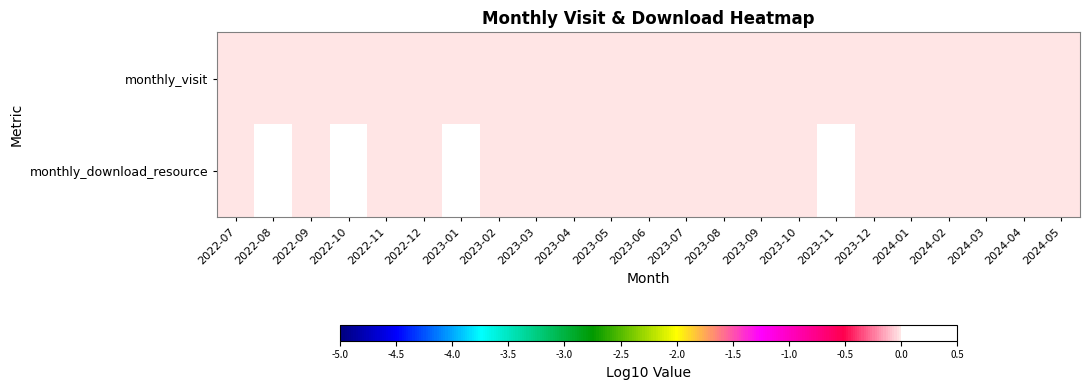

What is the spread (max minus min) of values at 2023-10?

0.5